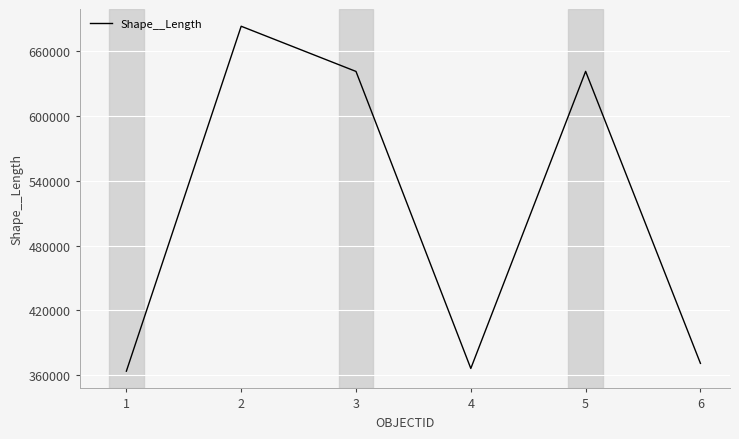

What is the change in value from 3 to 5?

+67.4